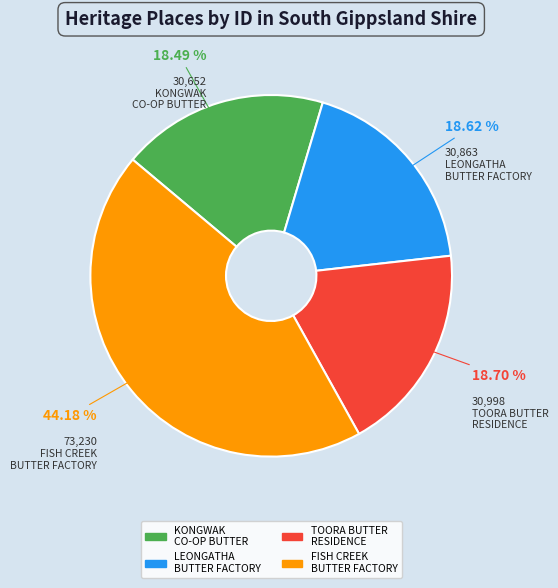

Is FISH CREEK BUTTER FACTORY the majority of the pie?

No